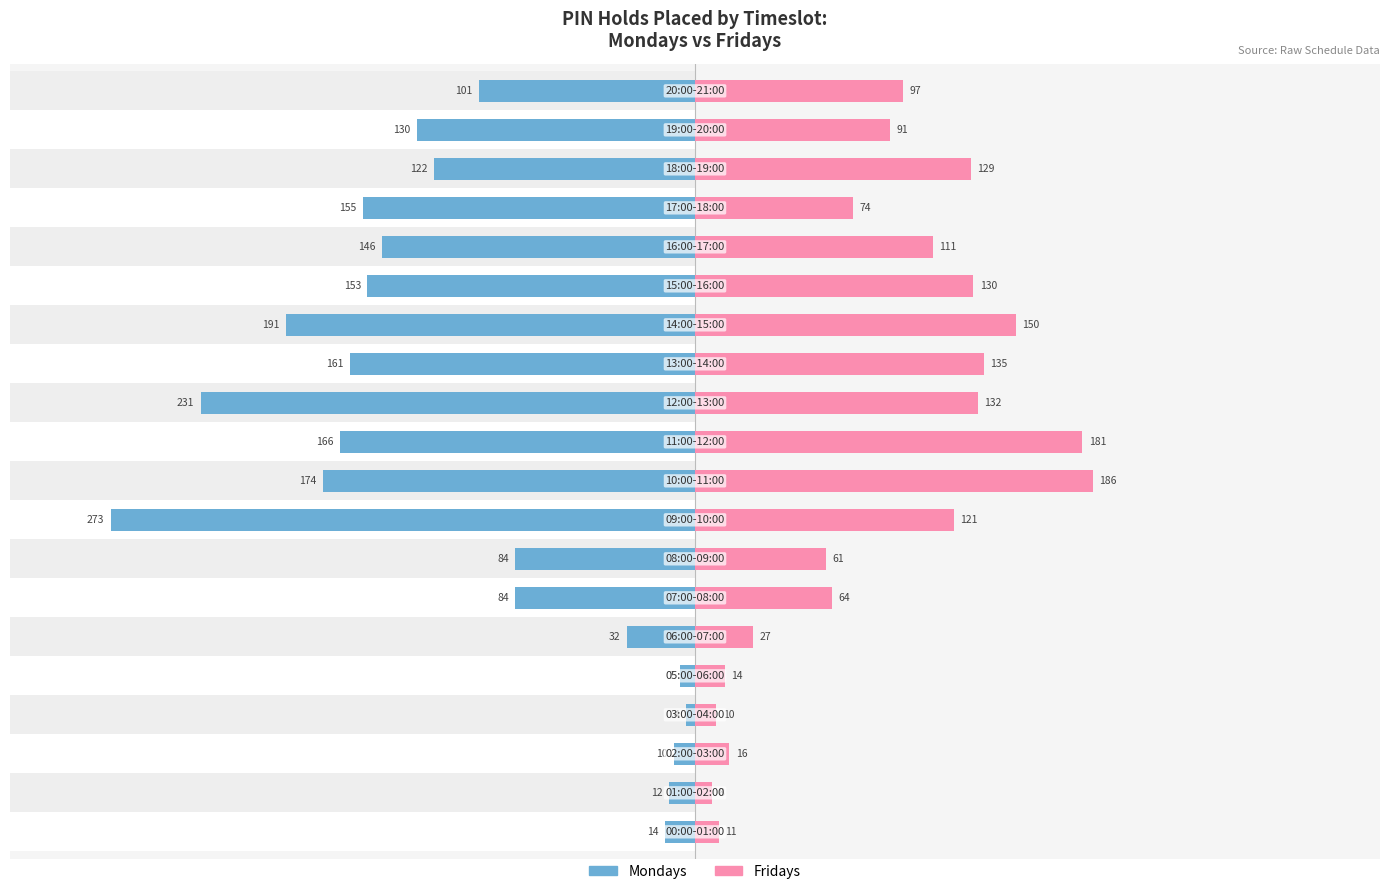

What is the difference between the maximum and second lowest values in the Fridays series?

176